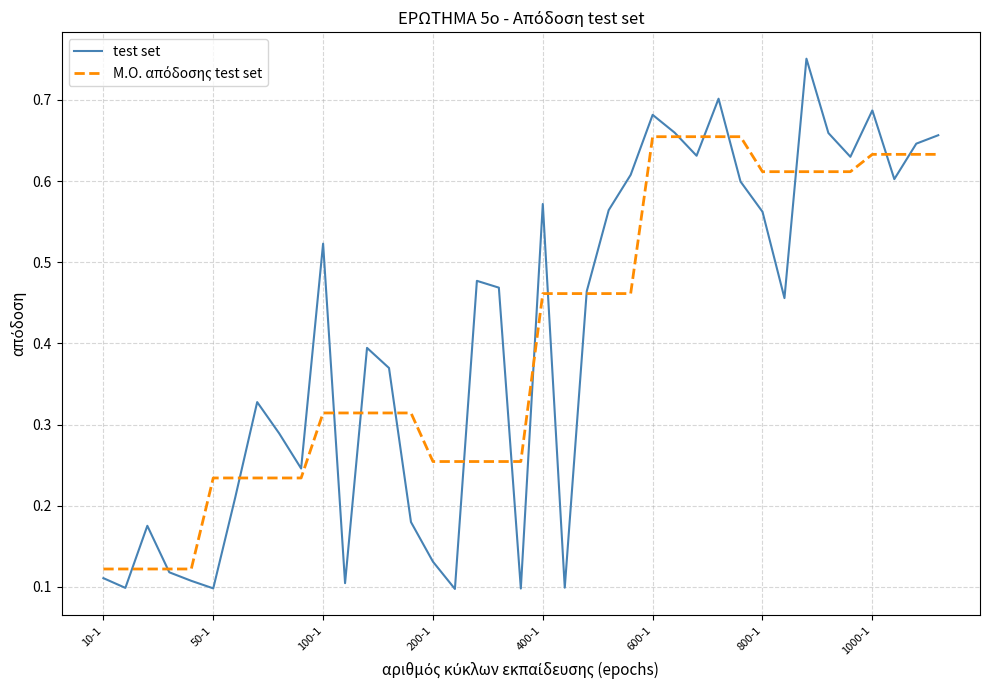

Which series has the largest range (max minus min)?

test set